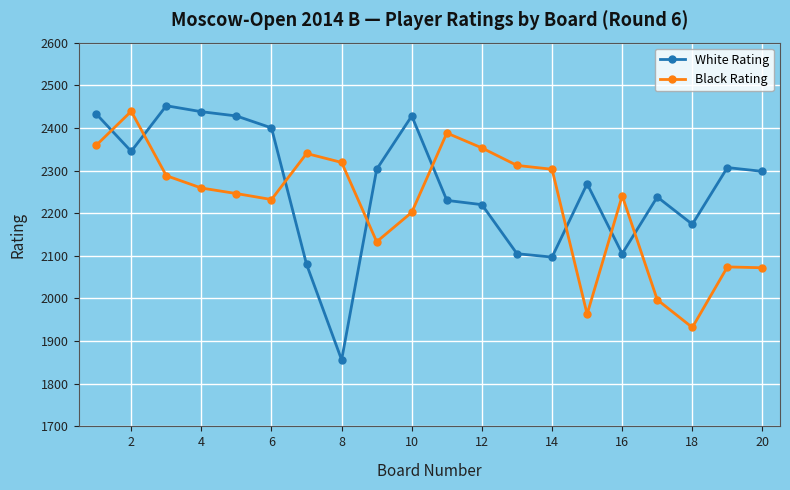

What is the sum of all Black Rating values?

44452